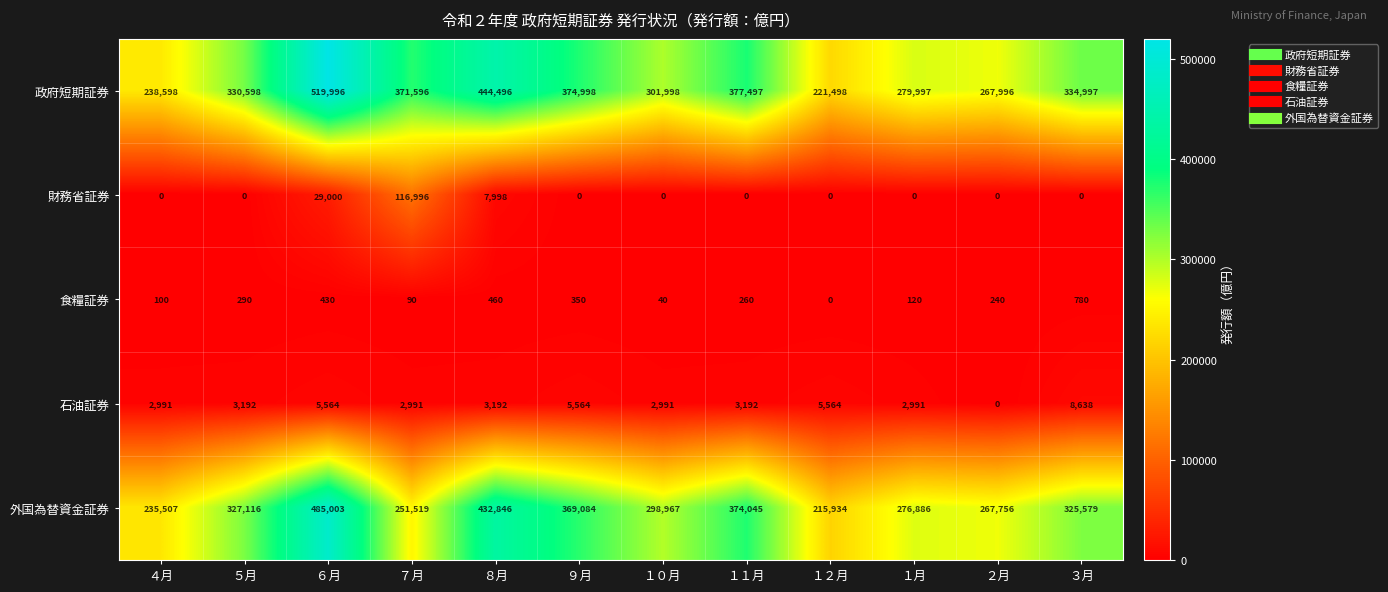

What is the minimum value for 政府短期証券?

221498